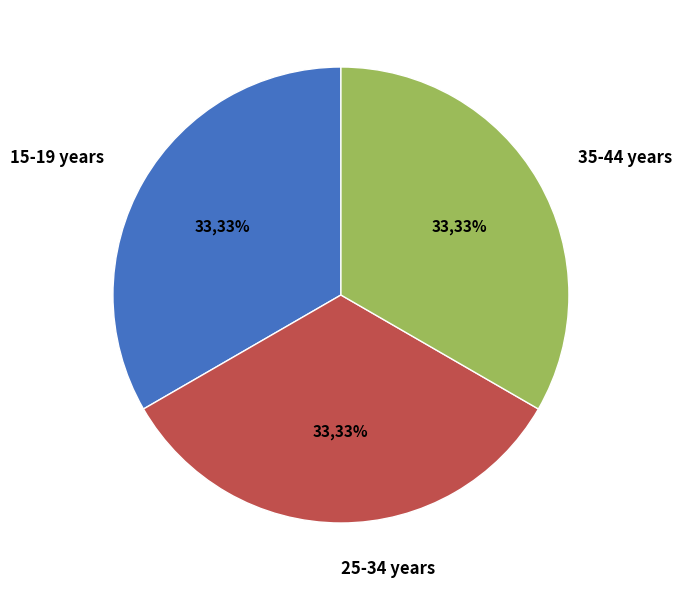

Do 25-34 years and 15-19 years together represent more than half of the pie?

Yes